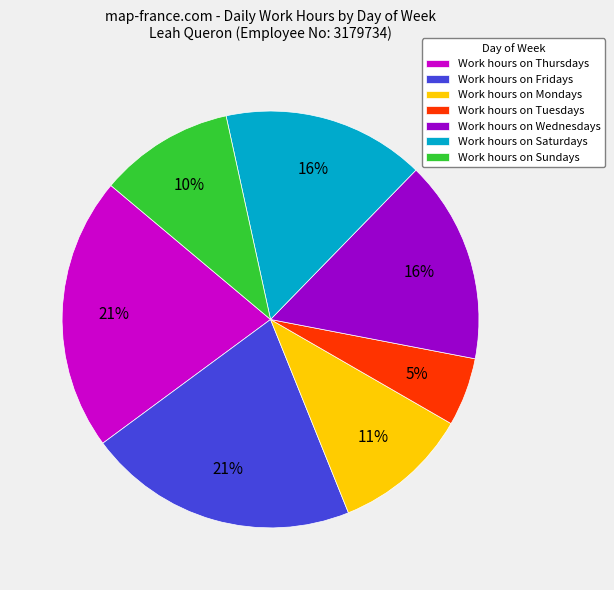

Is there any slice that represents more than half of the pie?

No